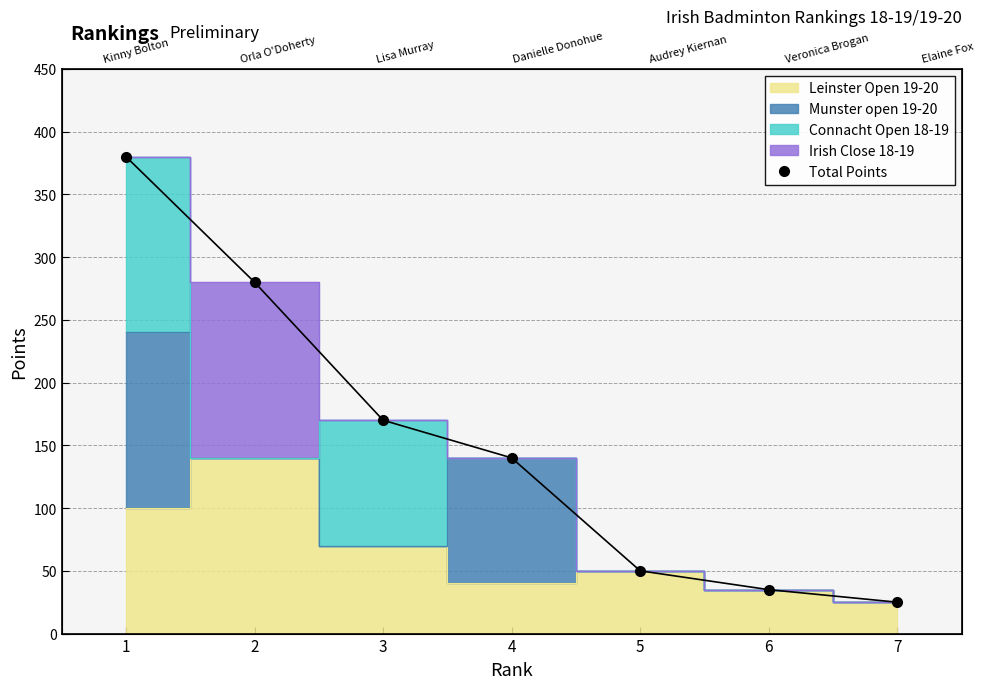

Approximately how many times larger is the value at 4 compared to 3?

0.8